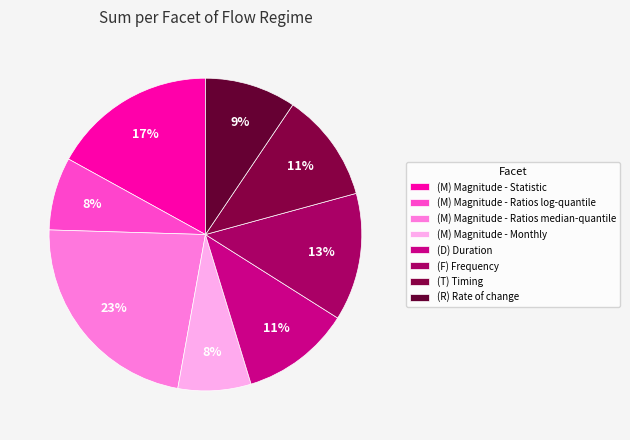

What is the ratio of the value at (T) Timing to the value at (R) Rate of change?

1.2